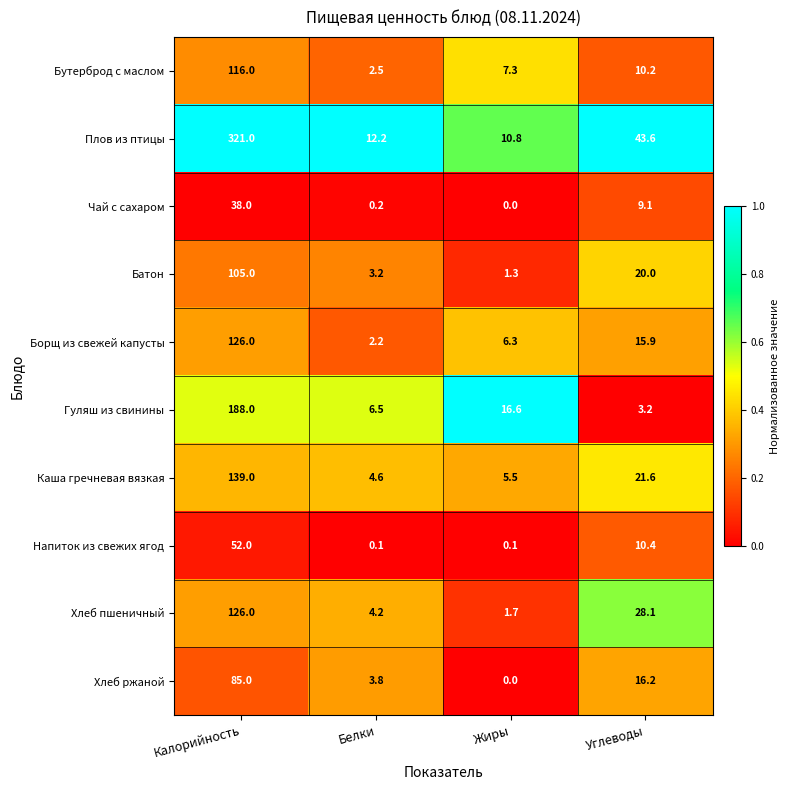

Which label corresponds to the largest value in the chart?

Калорийность